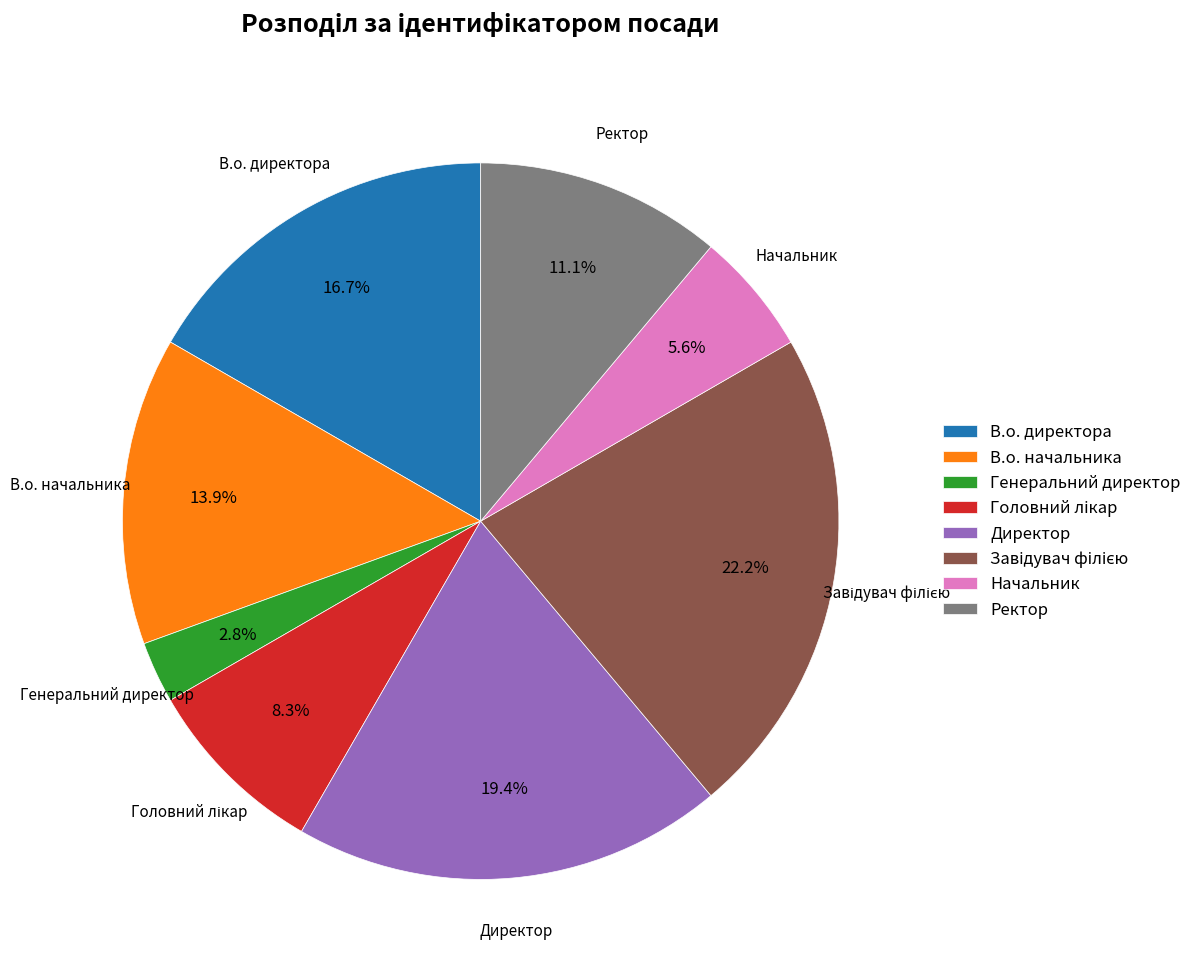

Does any single category account for the majority?

No